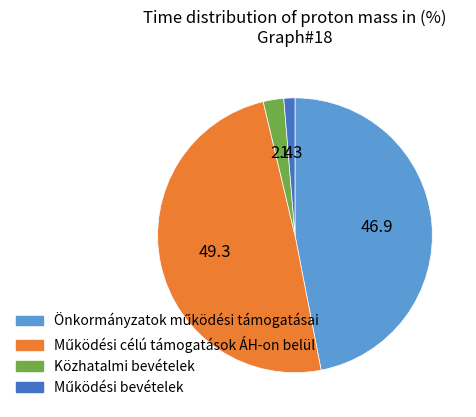

Does any single category account for the majority?

No